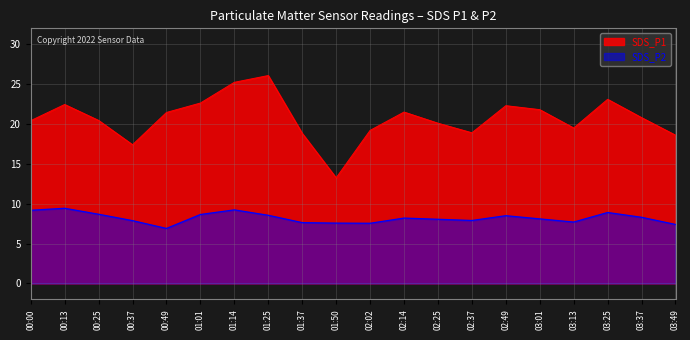

True or false: SDS_P1 has a value of 20.4 at 00:00.

True